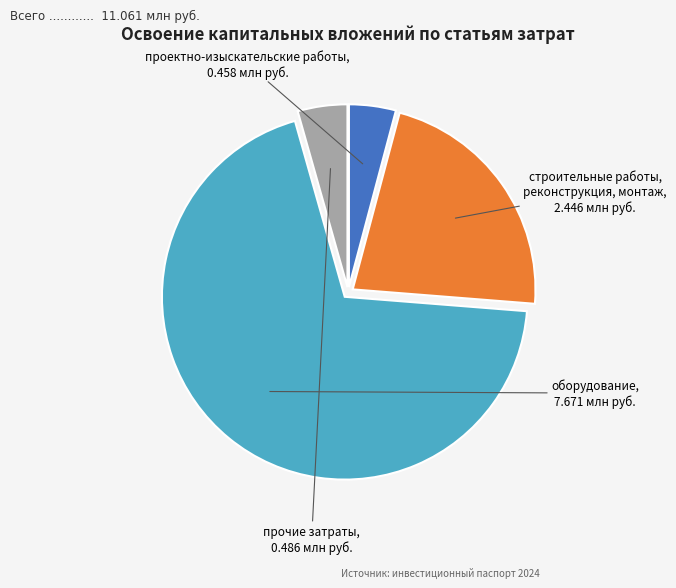

Which has a higher value, оборудование or проектно-изыскательские работы?

оборудование